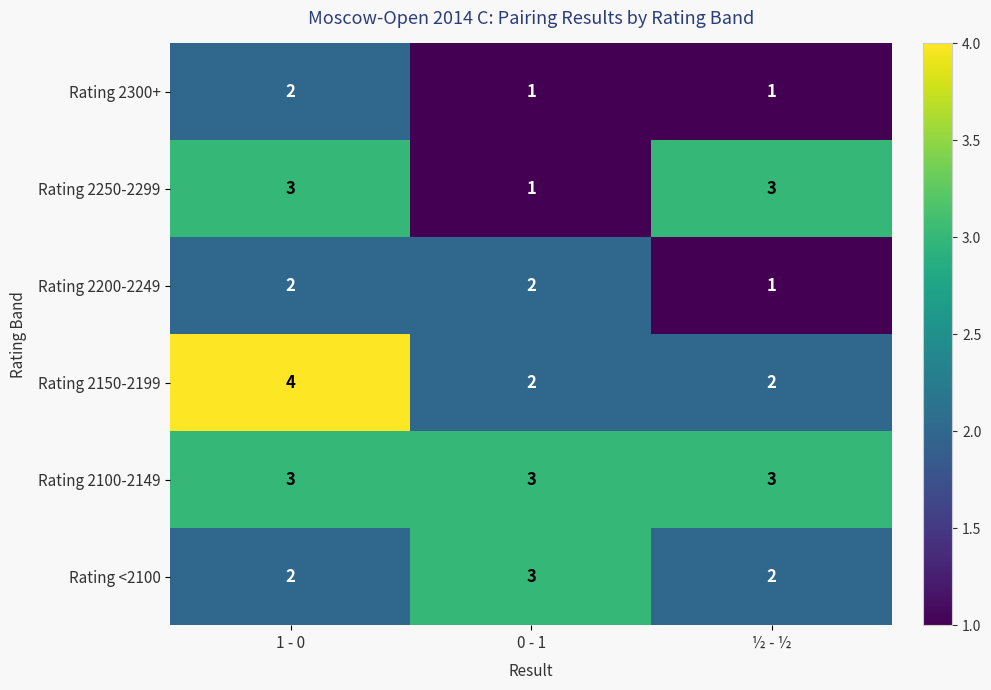

What is the sum of the Rating 2200-2249 values at 1 - 0 and 0 - 1?

4